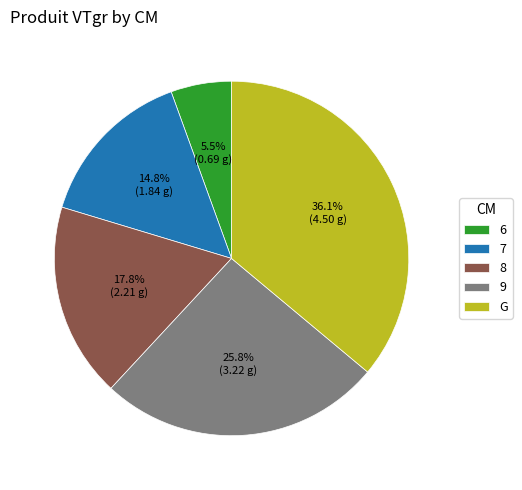

The 7 slice represents 28% of the pie. True or false?

False